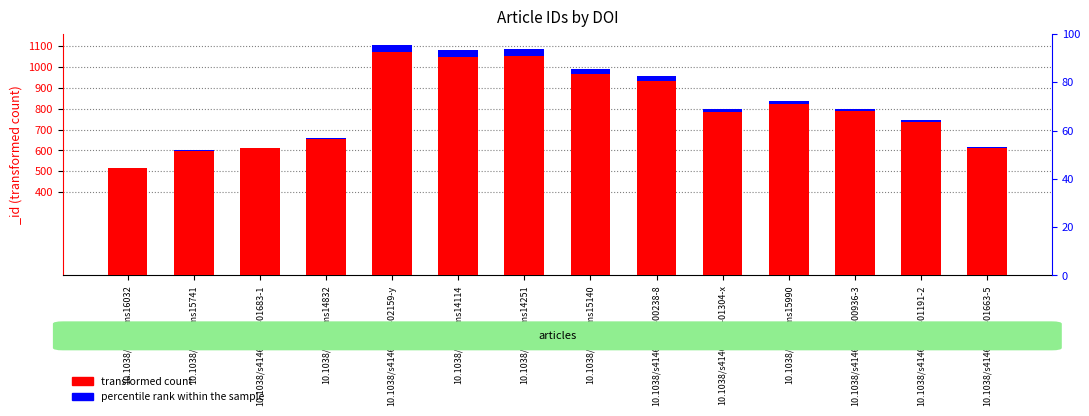

How many data points in percentile rank within the sample are less than 11?

6